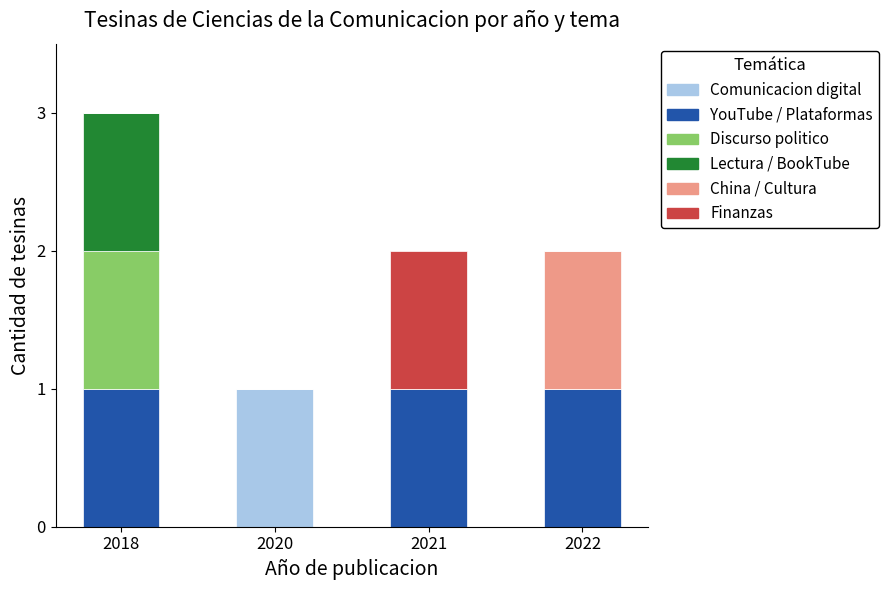

Which category has the highest value in the Comunicacion digital series?

2020